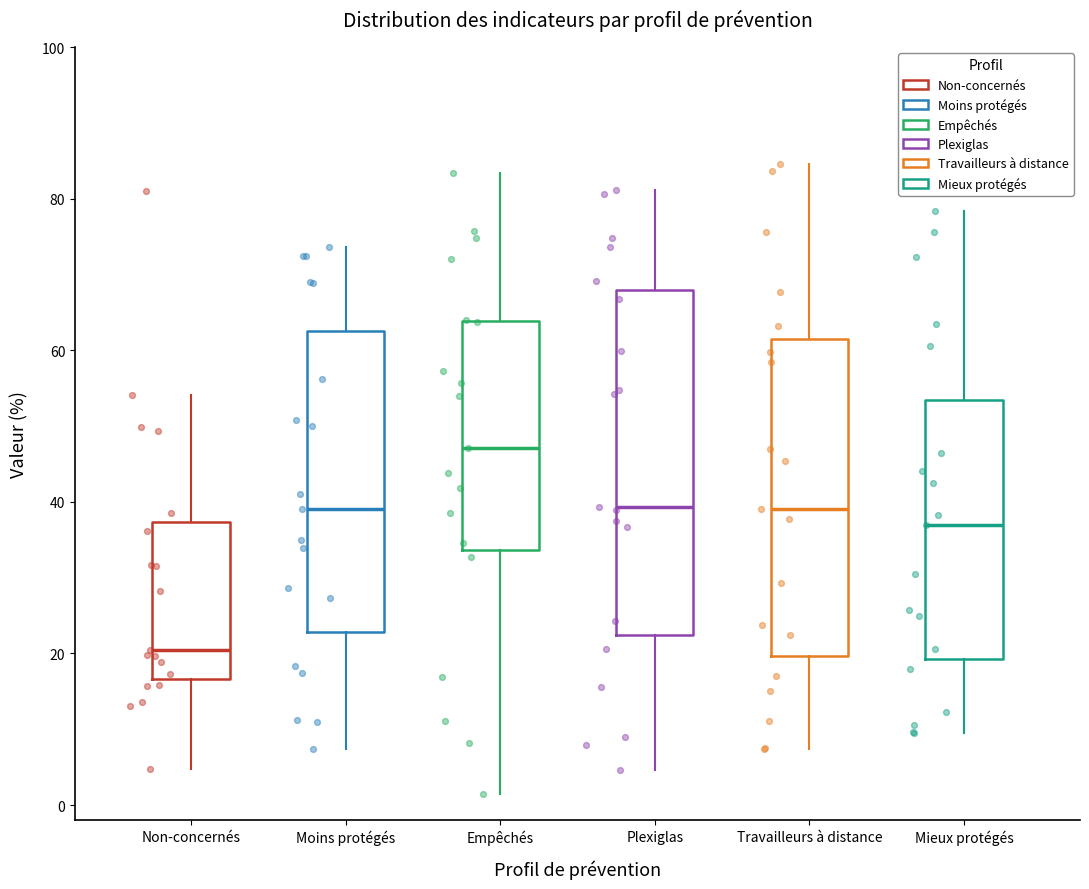

Which box is the tallest, from its lower edge to its upper edge?

Plexiglas